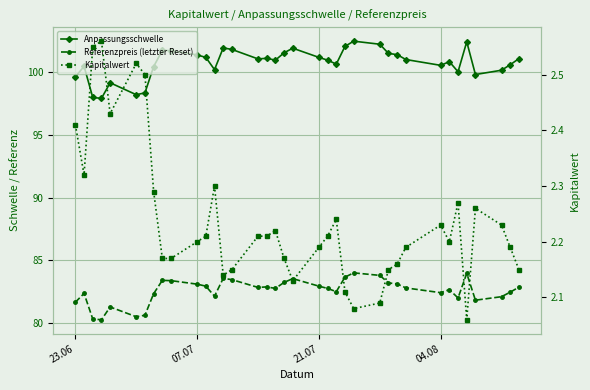

Is this an area chart (filled region under the line)?

No